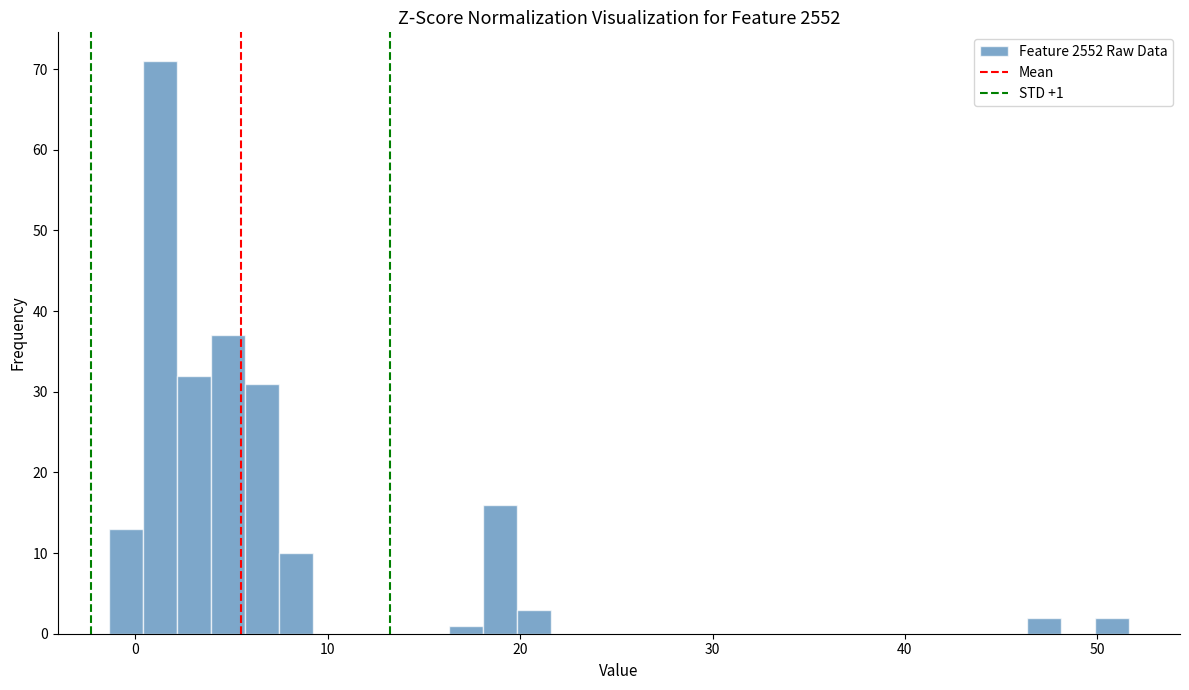

Around what value on the x-axis is the tallest bar? Give the approximate position of its centre, as read against the axis.

1